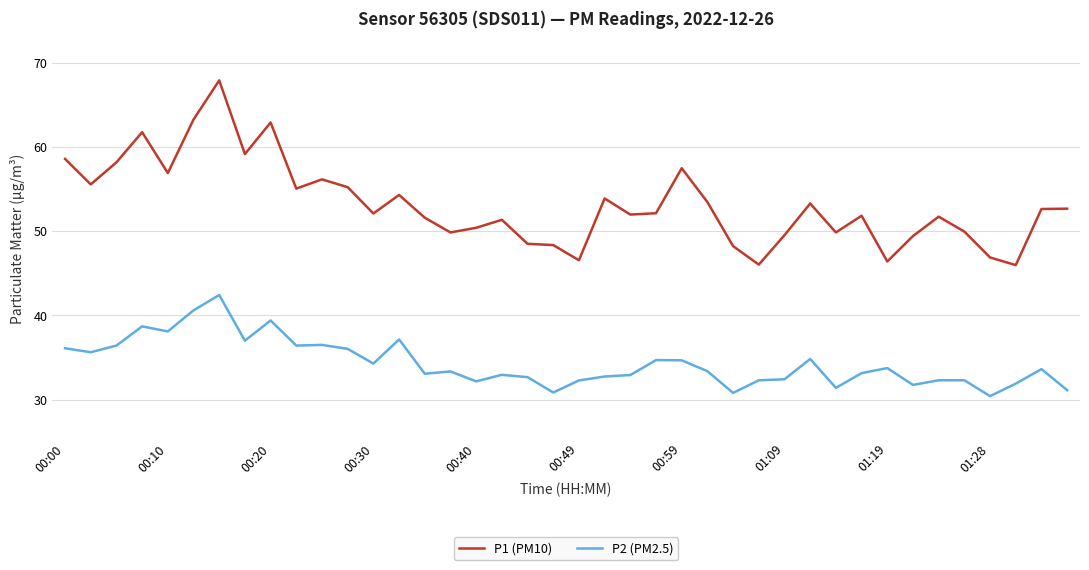

What is the maximum value for P2 (PM2.5)?

42.4